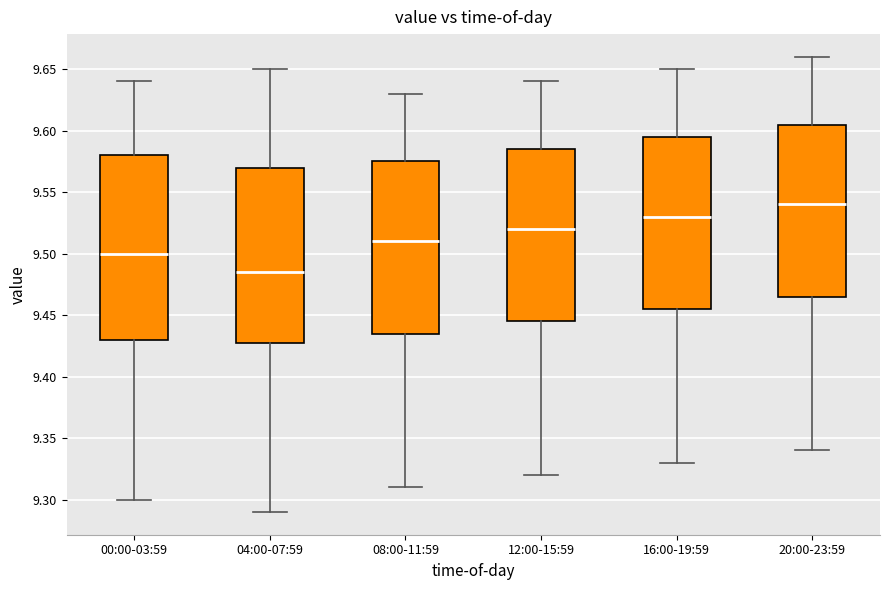

Reading left to right, read every box against the y-axis: the position of its median line, the range the box covers, and the ends of its whiskers. The values are not printed on the chart, so give them approximately, as read against the axis.

00:00-03:59: median 9.500, box 9.430 to 9.580, whiskers 9.300 to 9.640
04:00-07:59: median 9.485, box 9.430 to 9.570, whiskers 9.290 to 9.650
08:00-11:59: median 9.510, box 9.435 to 9.575, whiskers 9.310 to 9.630
12:00-15:59: median 9.520, box 9.445 to 9.585, whiskers 9.320 to 9.640
16:00-19:59: median 9.530, box 9.455 to 9.595, whiskers 9.330 to 9.650
20:00-23:59: median 9.540, box 9.465 to 9.605, whiskers 9.340 to 9.660